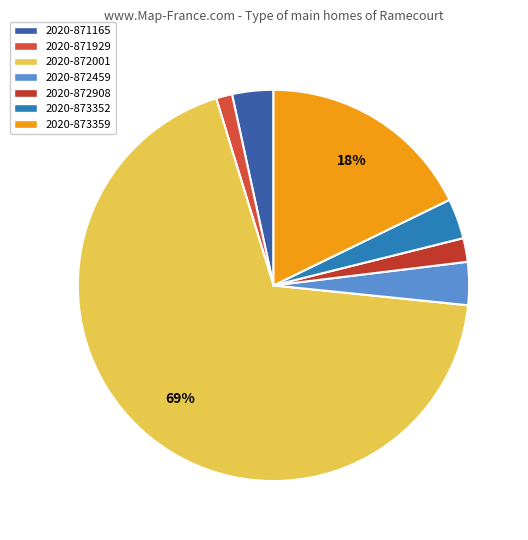

What percentage is the 2020-871165 slice, to the nearest percent?

3%